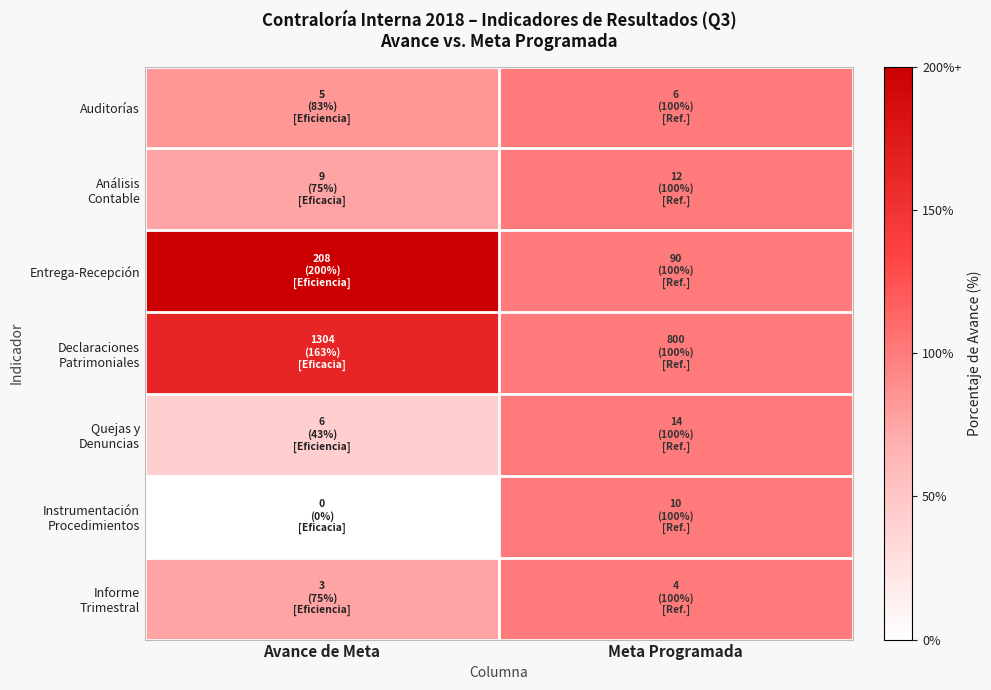

At how many categories does at least one series exceed 82?

2